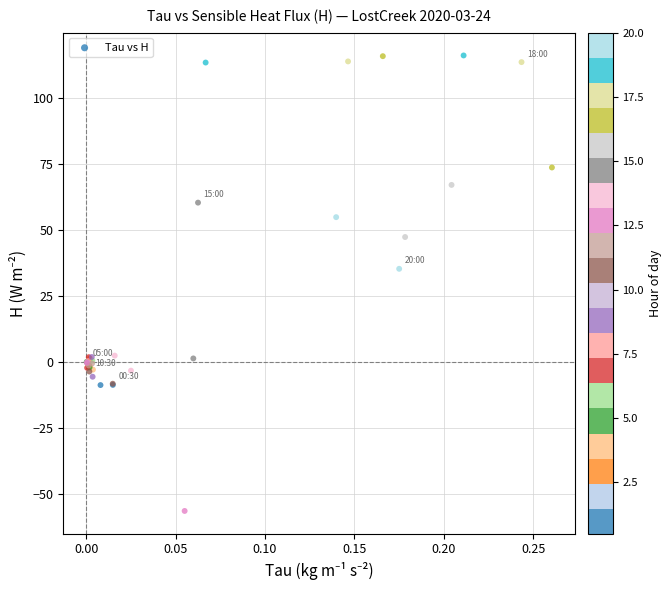

What Y value in the scatter plot is closest to 29?

35.4